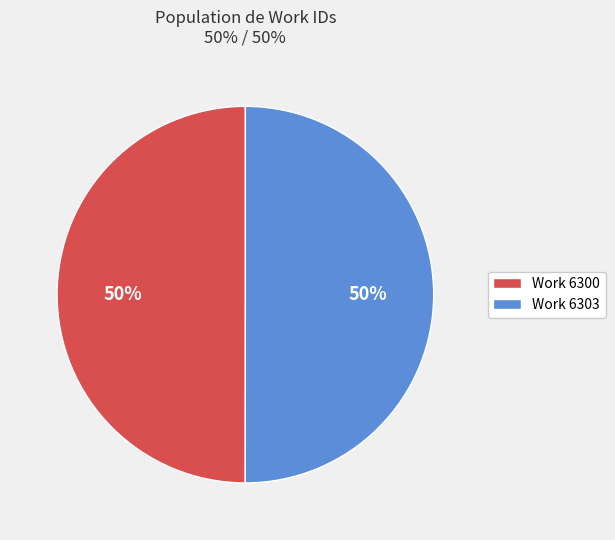

To the nearest percent, what is the average slice percentage?

50%